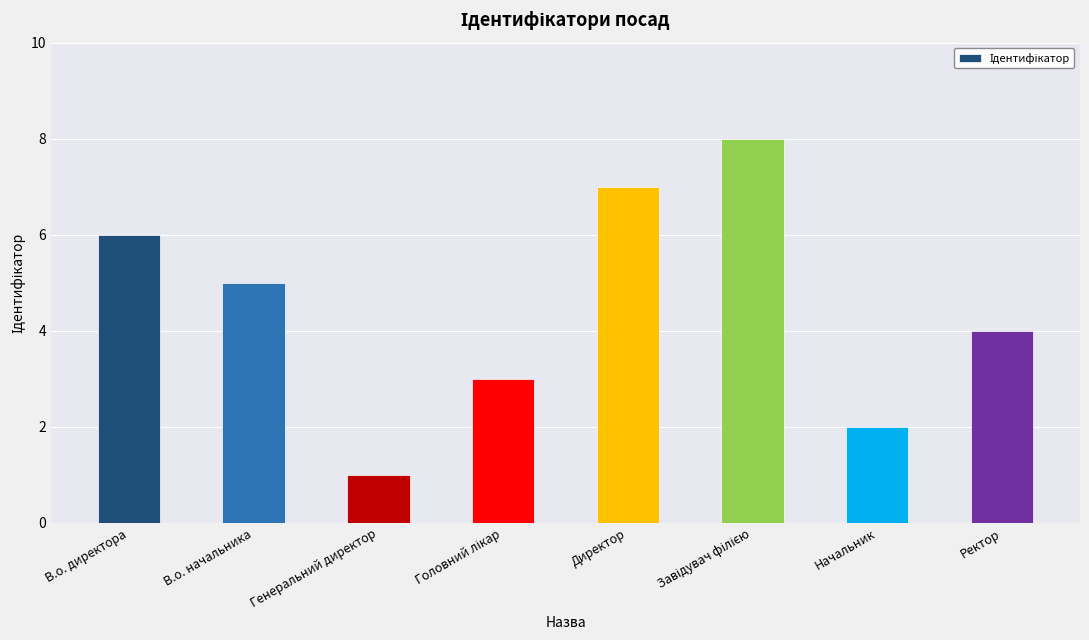

What is the difference between the second highest and minimum values?

6